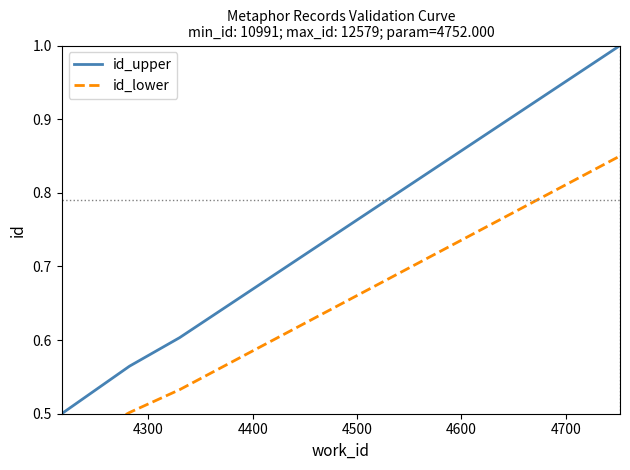

Rank the series by their average value, from lowest to highest.

id_lower, id_upper